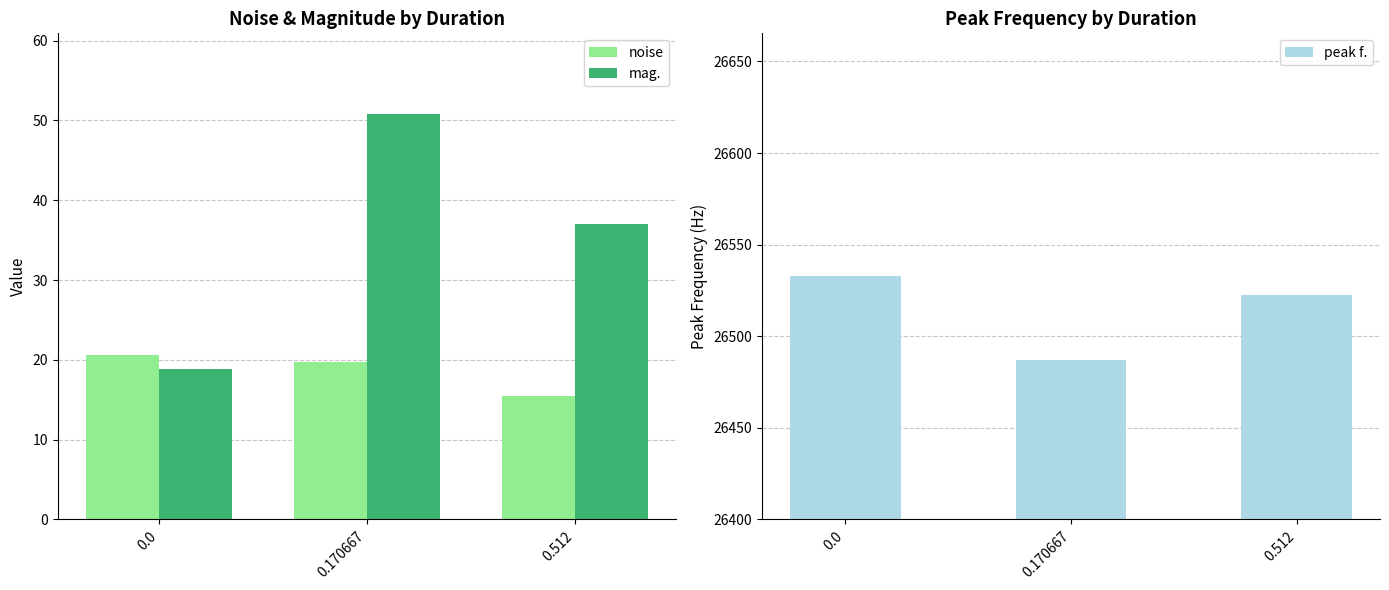

What is the spread (max minus min) of values at 0.170667?

26467.6